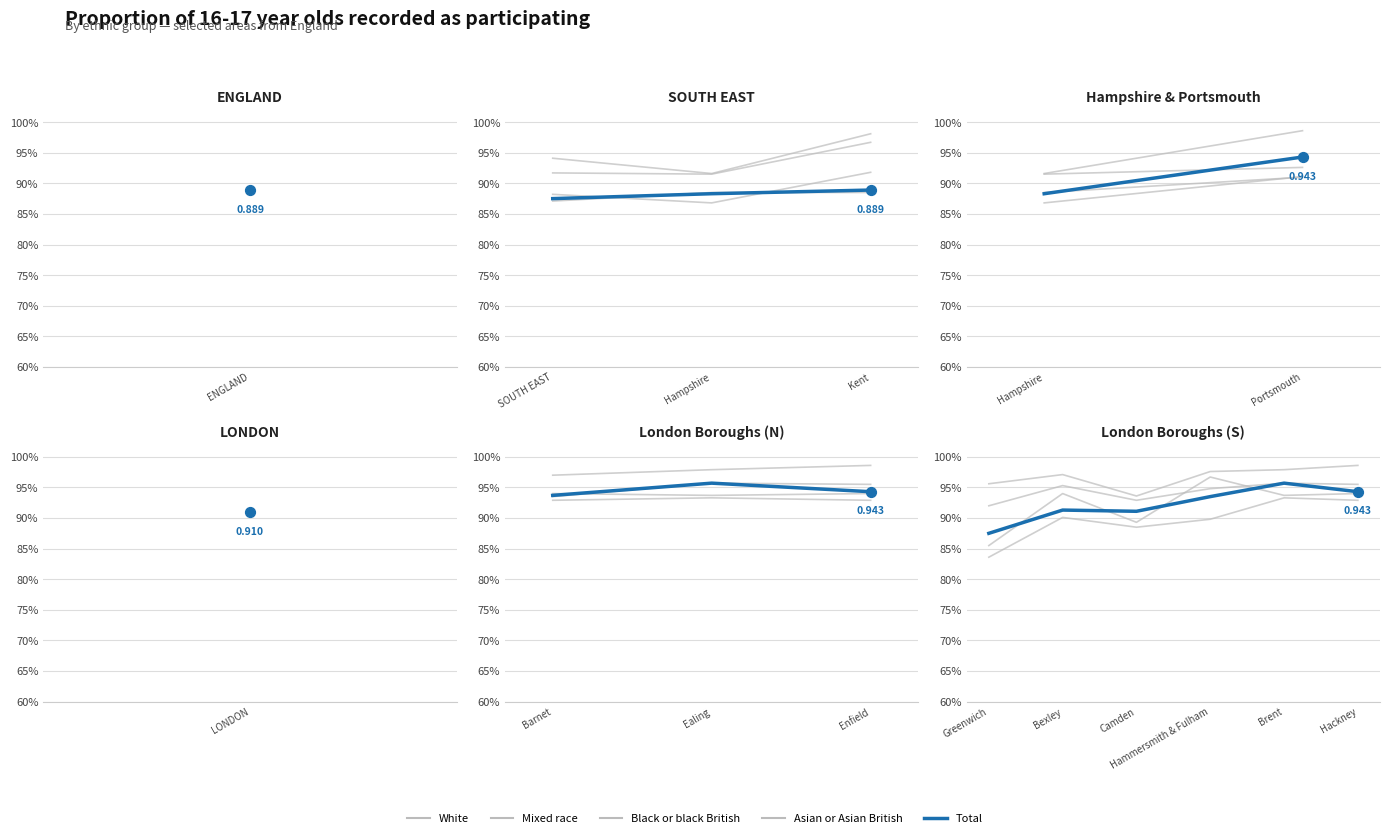

What are all the series names shown in the legend?

White, Mixed race, Black or black British, Asian or Asian British, Total